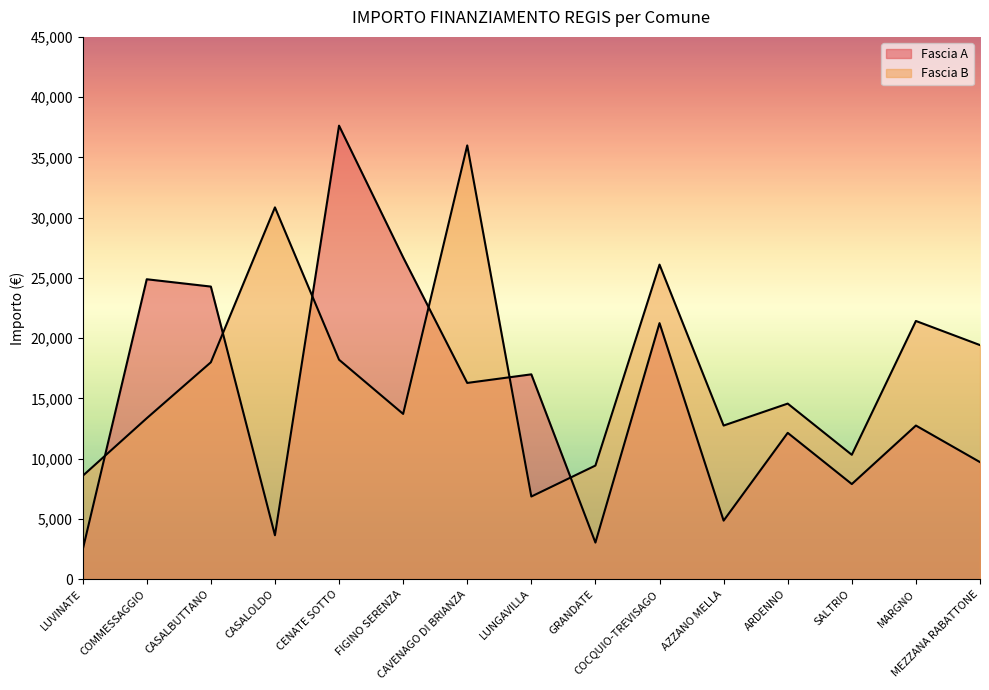

Which series has the largest total across all categories?

Fascia B